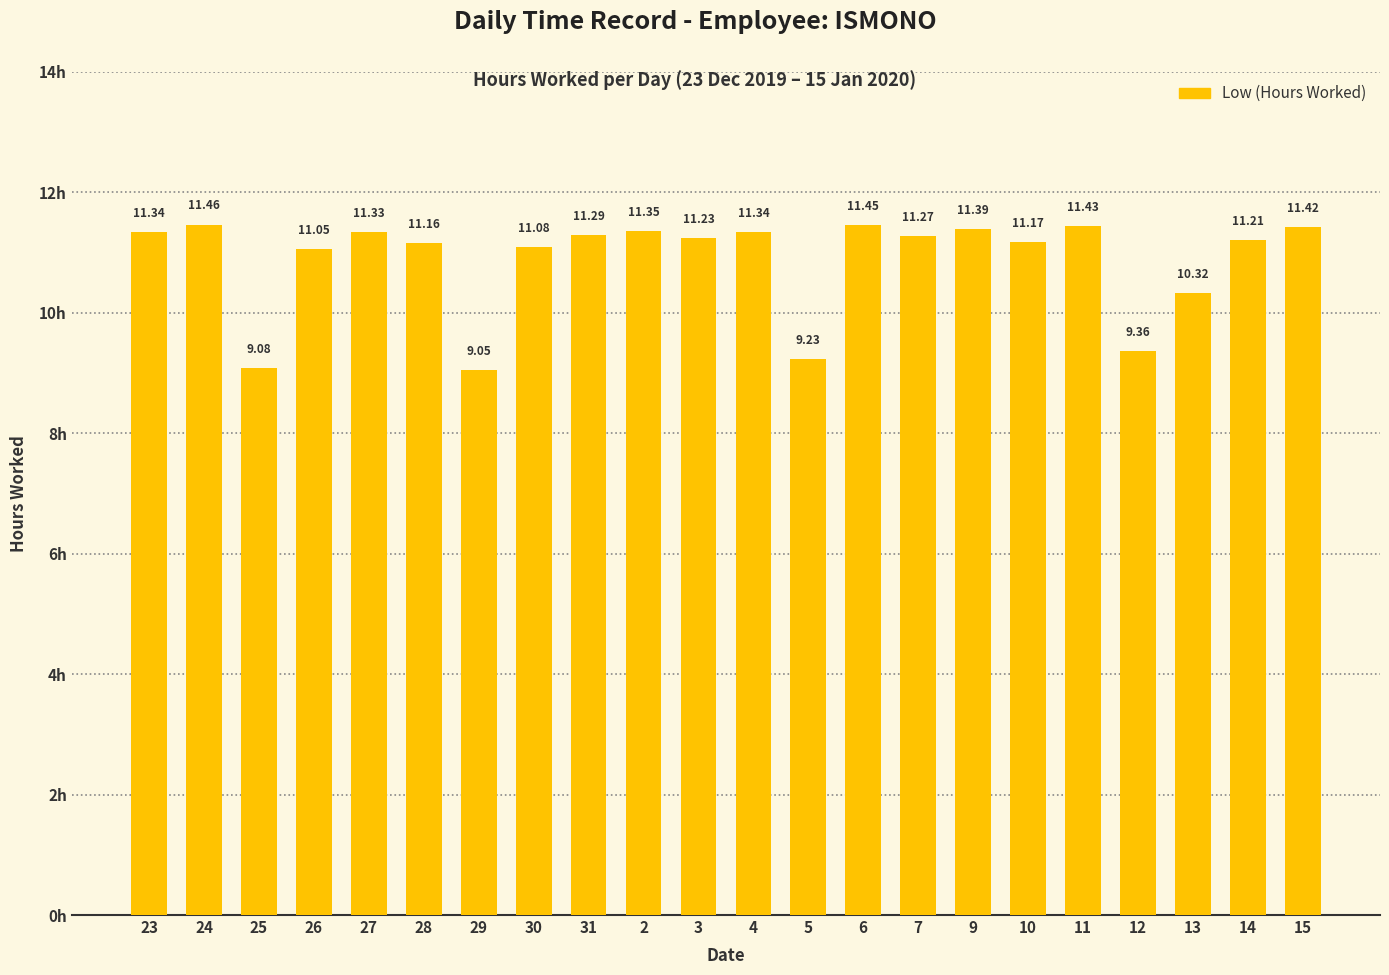

What is the difference between the maximum and minimum values?

2.4